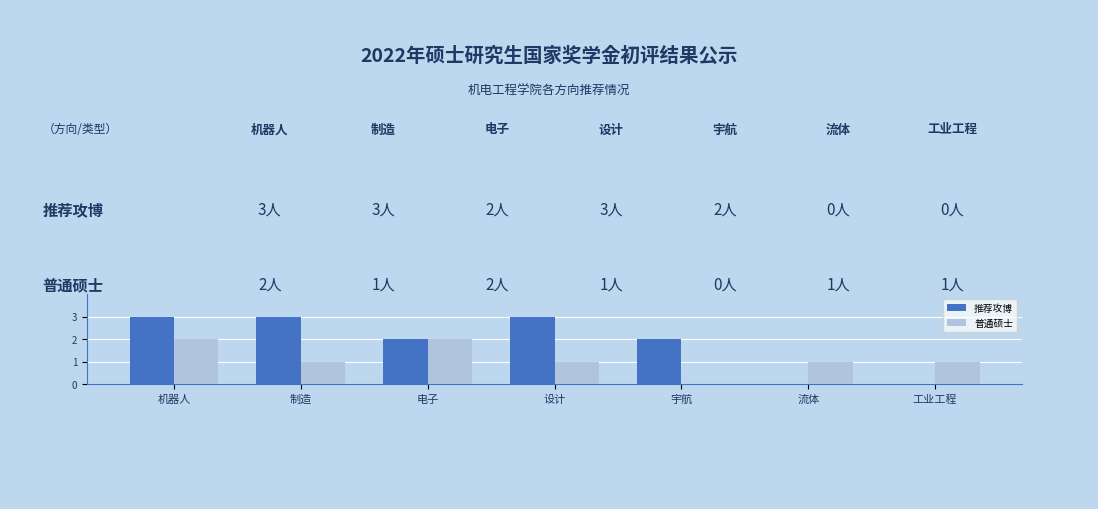

True or false: 普通硕士 has a value of 3 at 机器人.

False